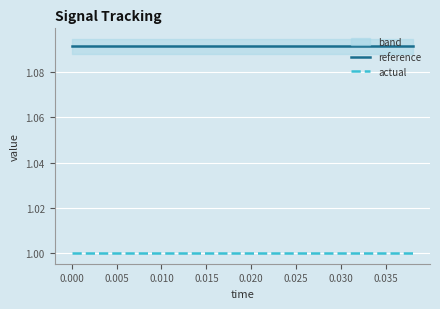

True or false: reference and actual cross at least once.

False